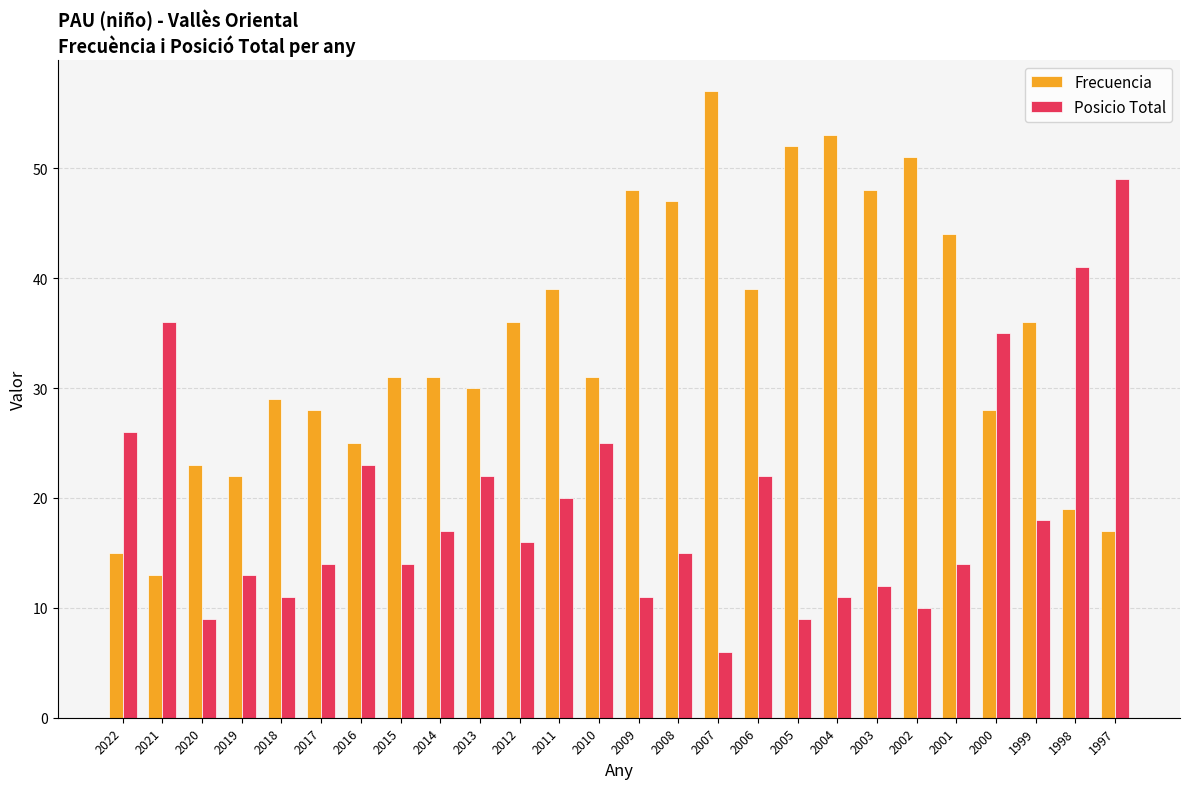

What is the minimum value shown in the chart?

6